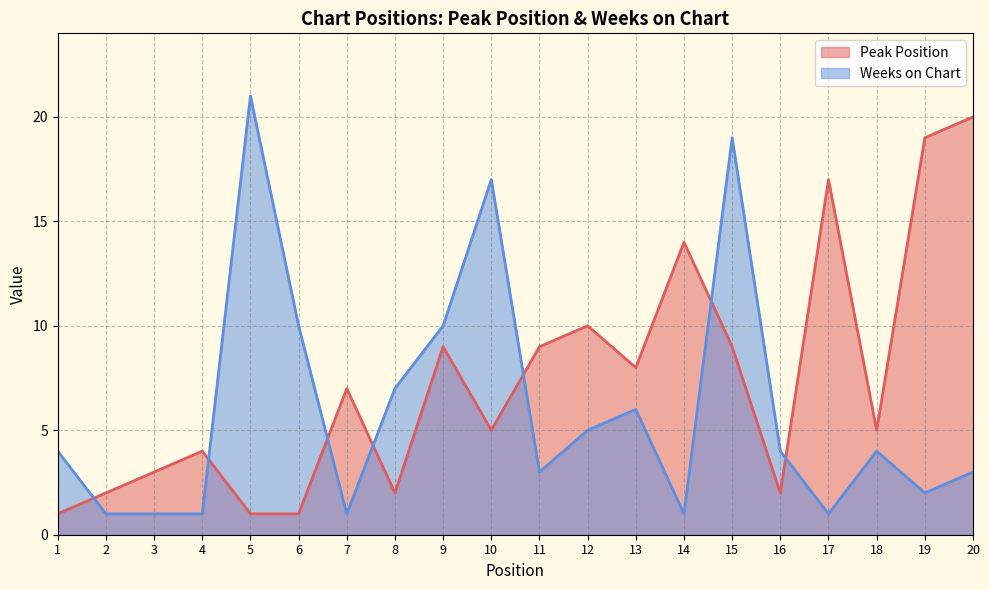

The value of Weeks on Chart at 8 is 3. True or false?

False